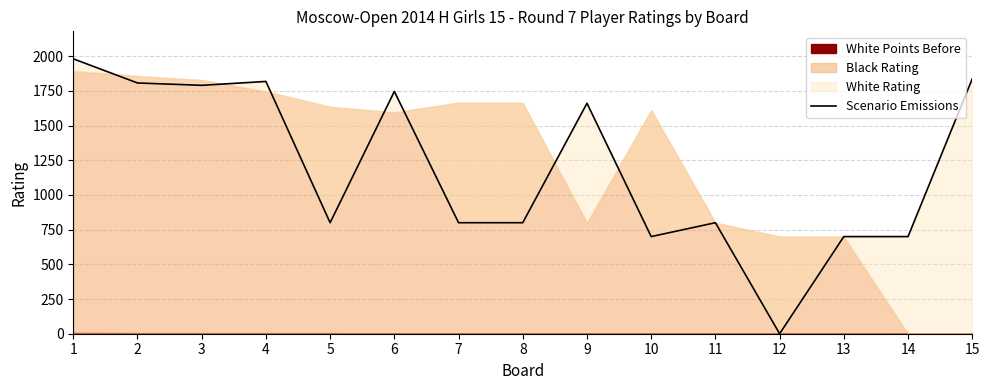

Which label corresponds to the smallest value in the chart?

12